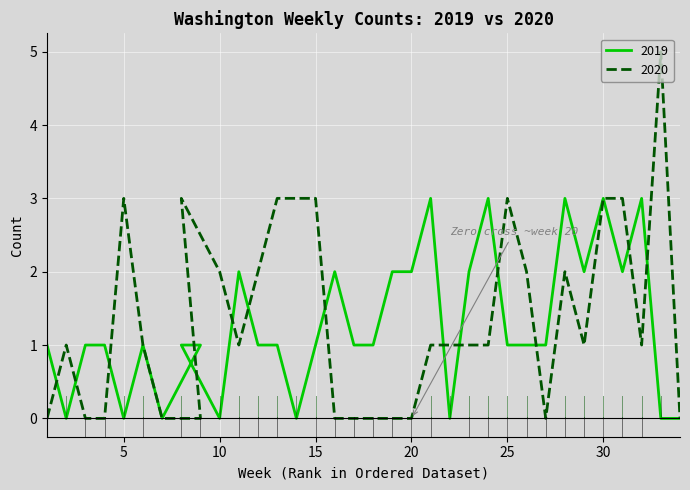

Which category has the lowest value across all series?

2